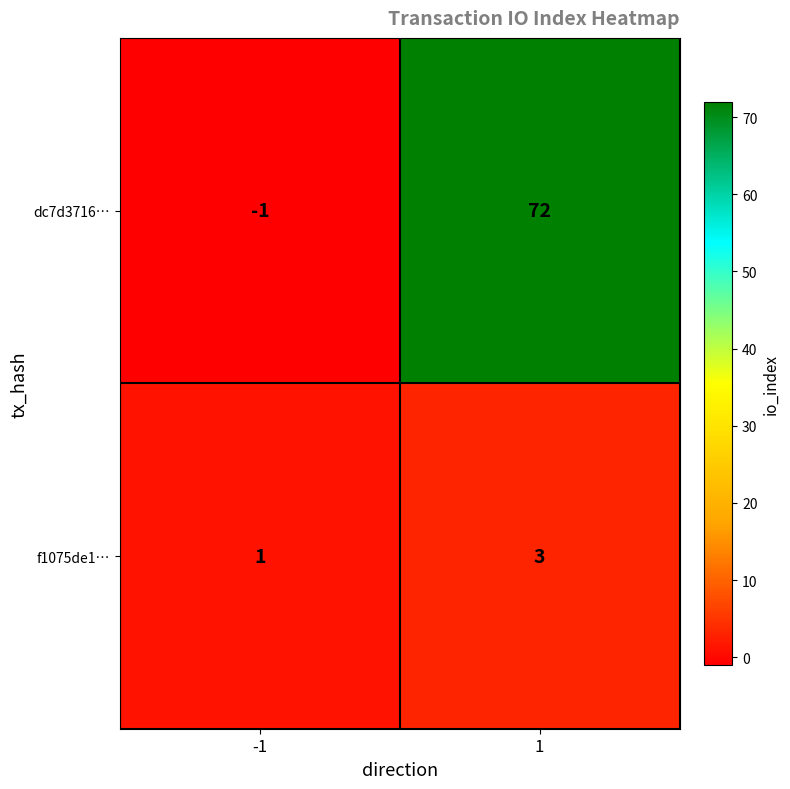

List the labels in order of dc7d3716… value, largest first.

1, -1